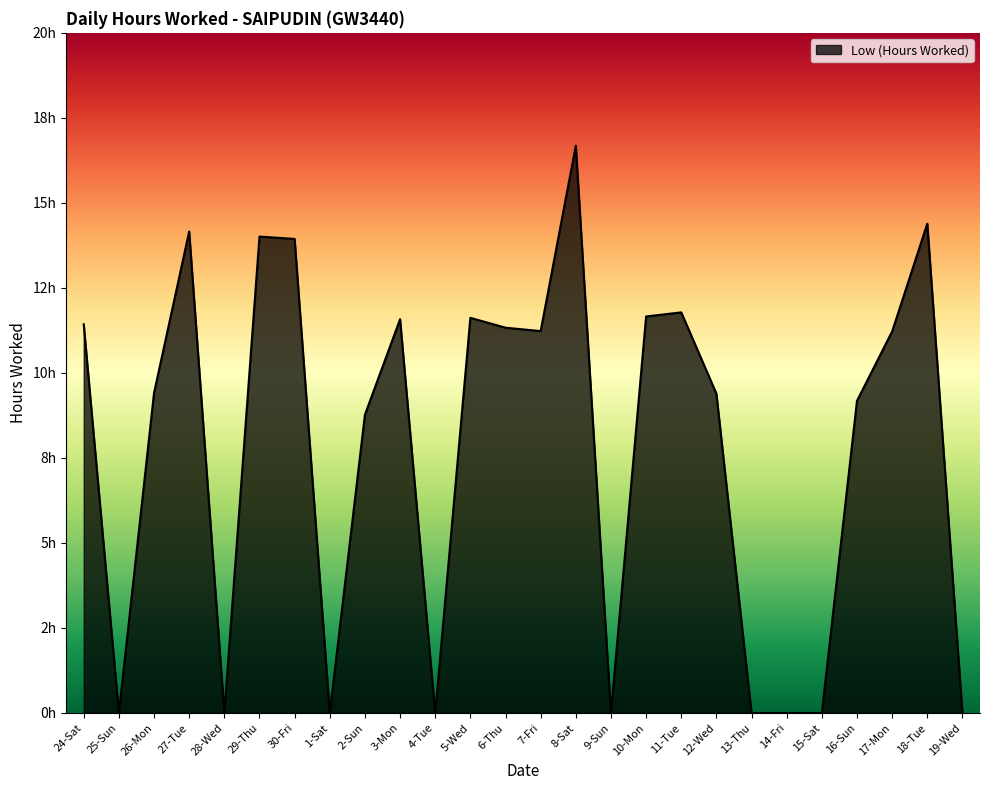

Does the chart have visible grid lines?

No